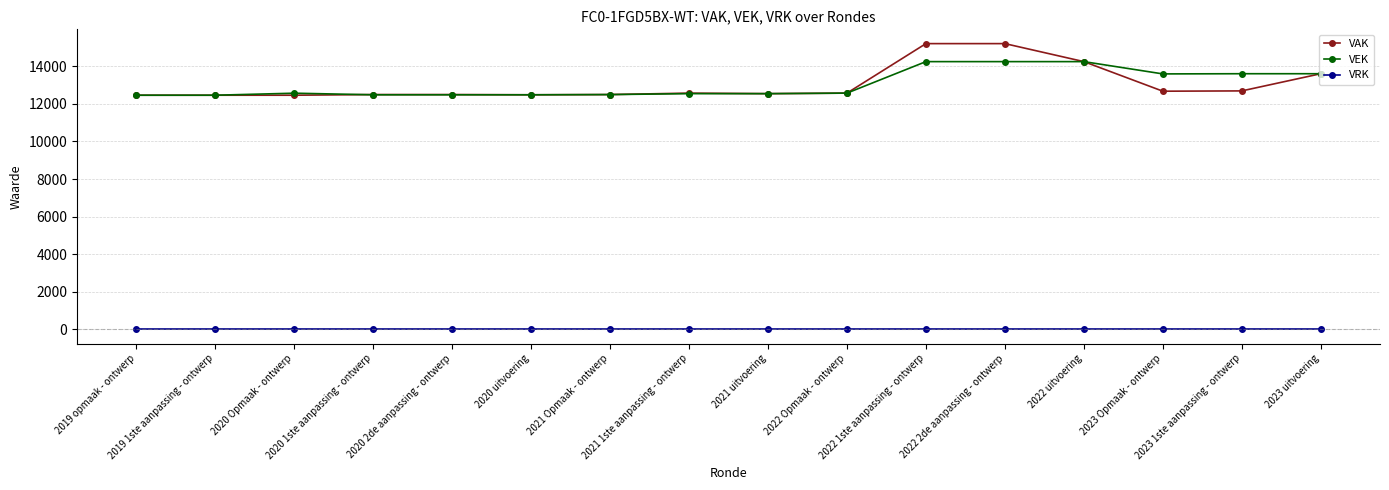

Rank the series by their maximum value, from lowest to highest.

VRK, VEK, VAK